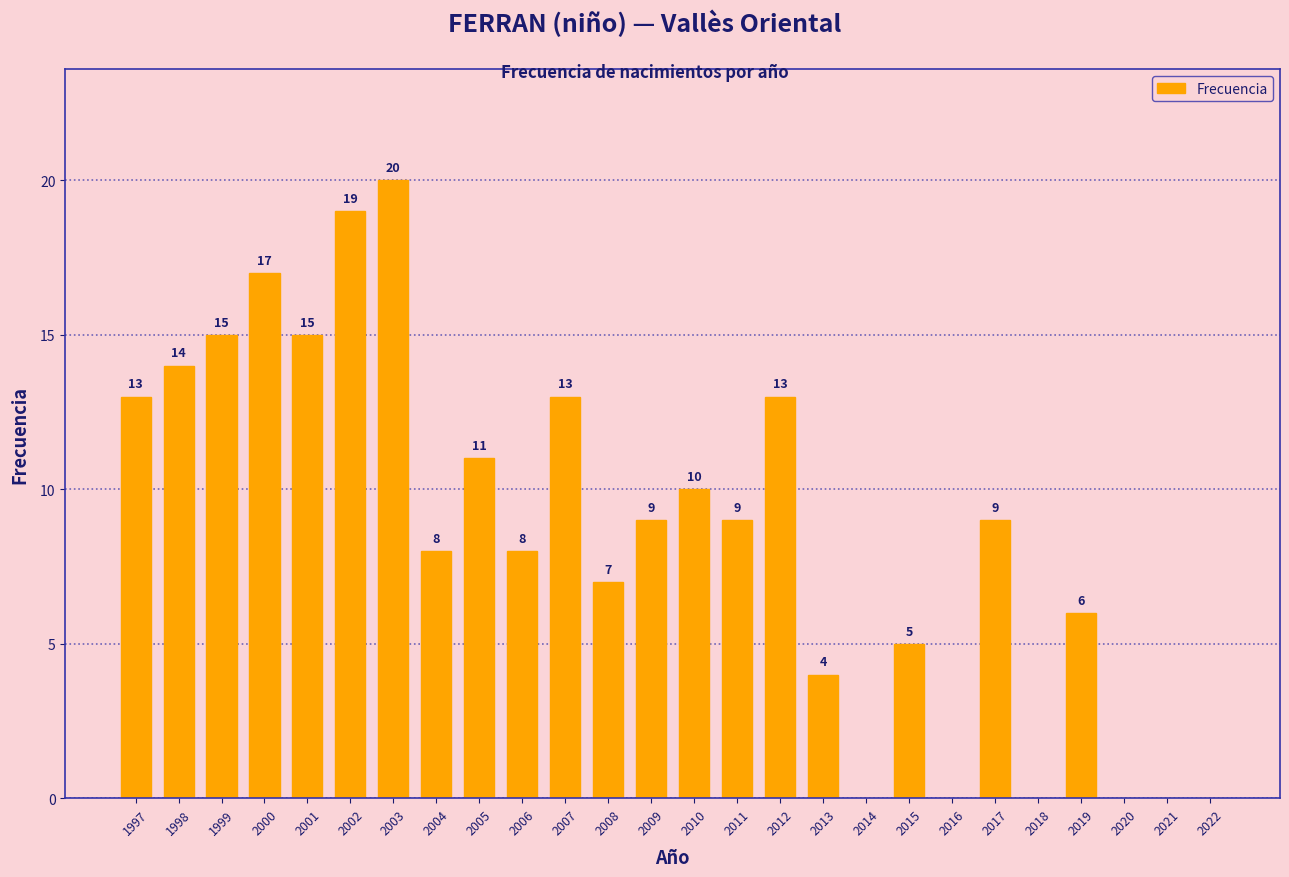

Count the number of categories in the chart.

26